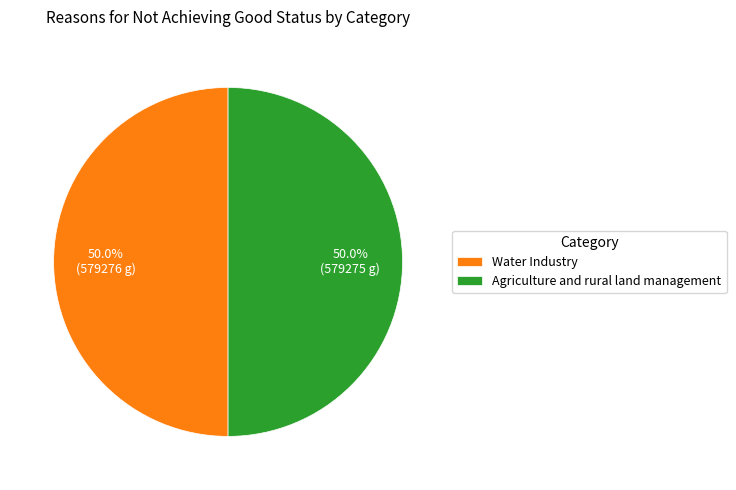

What is the ratio of the value at Agriculture and rural land management to the value at Water Industry?

1.0